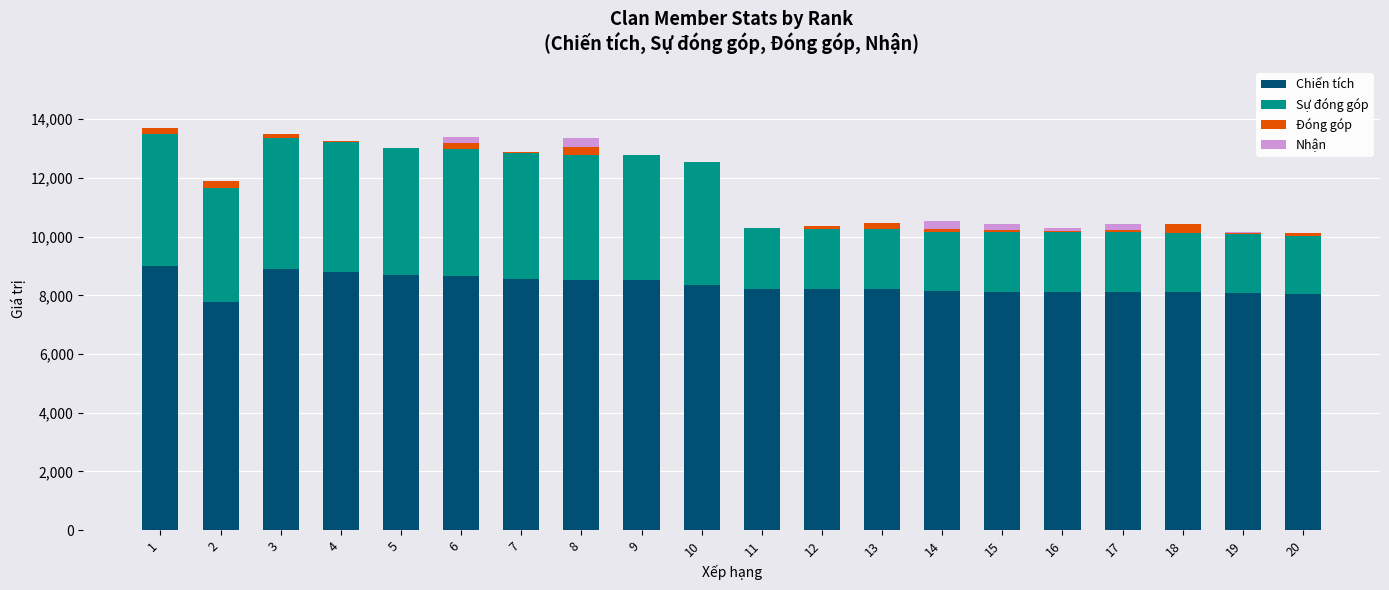

Are the bars grouped side by side (vs. stacked)?

No